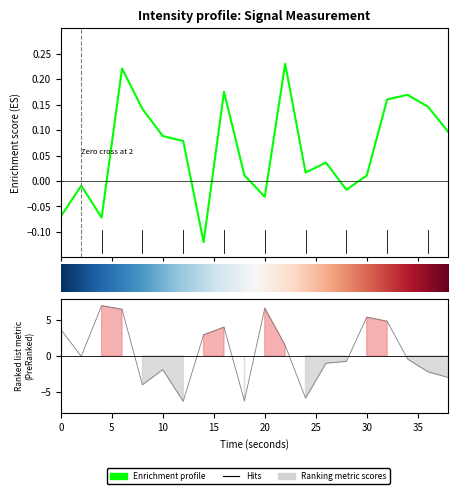

How many values are below 0?

6